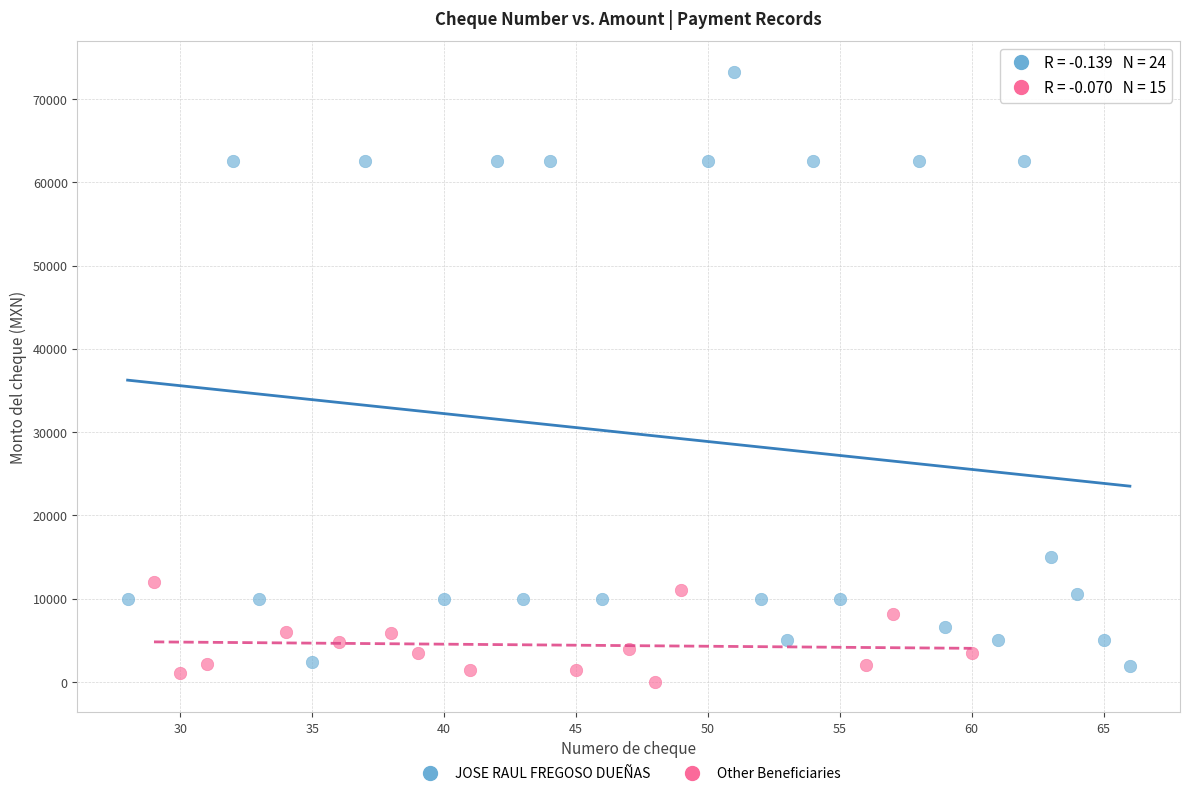

Which series reaches the maximum Y coordinate?

JOSE RAUL FREGOSO DUEÑAS